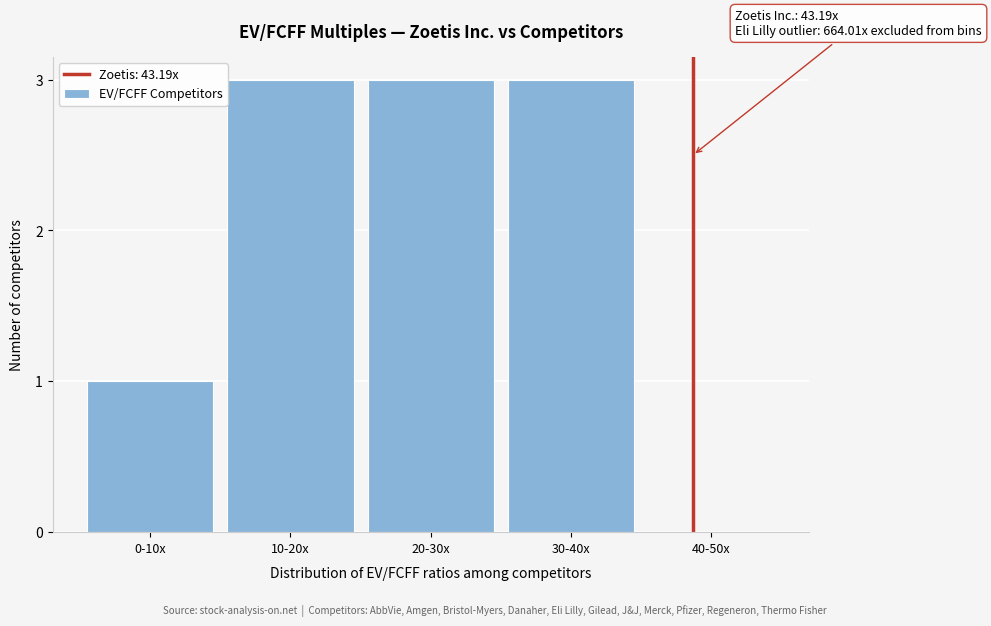

Reading right to left, list all the values displayed in this chart.

40-50x=0	30-40x=3	20-30x=3	10-20x=3	0-10x=1